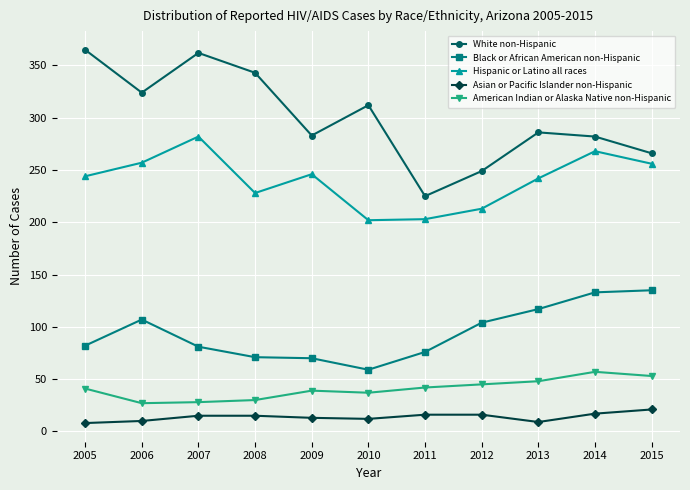

True or false: Black or African American non-Hispanic has a value of 81 at 2007.

True